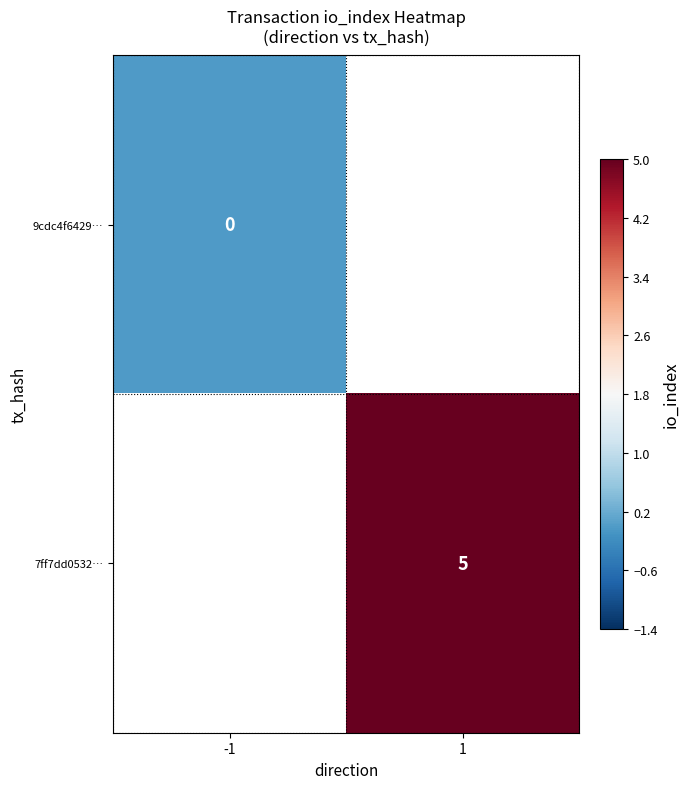

The 7ff7dd0532… series shows 5 at 1. True or false?

True